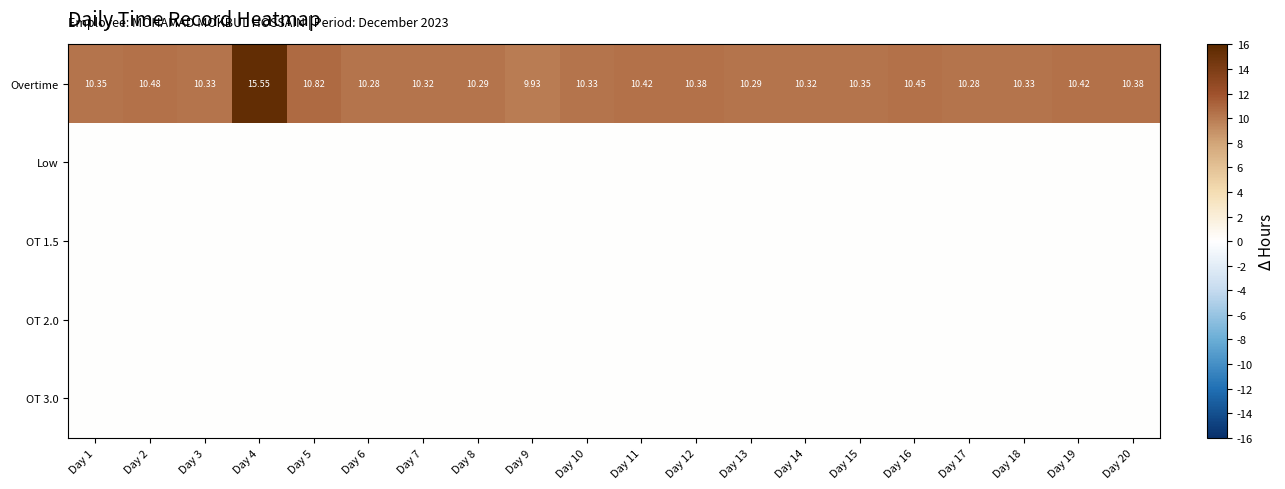

Which series has the largest total across all categories?

Overtime